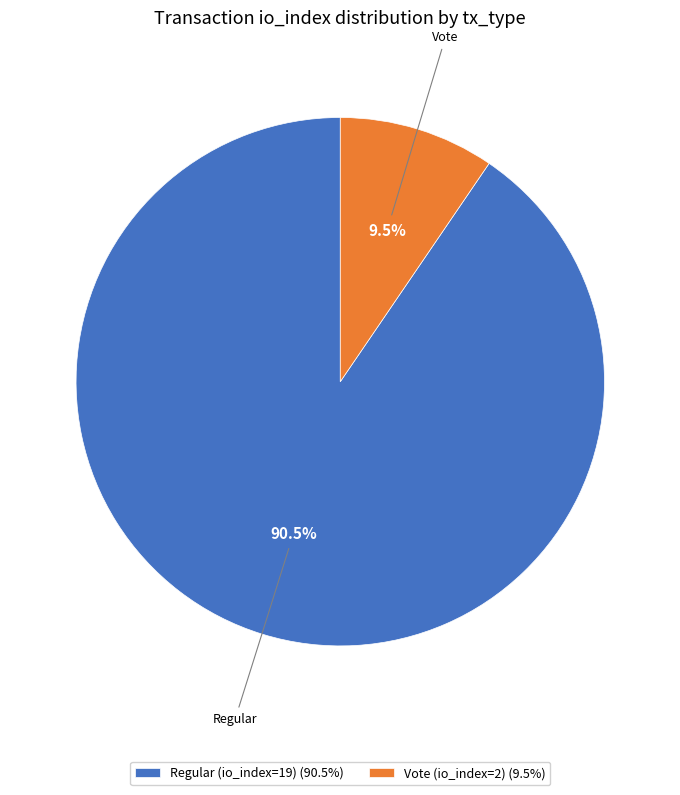

Between Regular (io_index=19) (90.5%) and Vote (io_index=2) (9.5%), which is larger?

Regular (io_index=19) (90.5%)